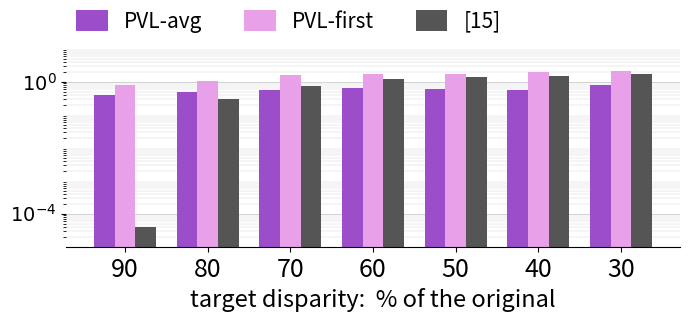

Rank the series by their average value, from lowest to highest.

PVL-avg, [15], PVL-first